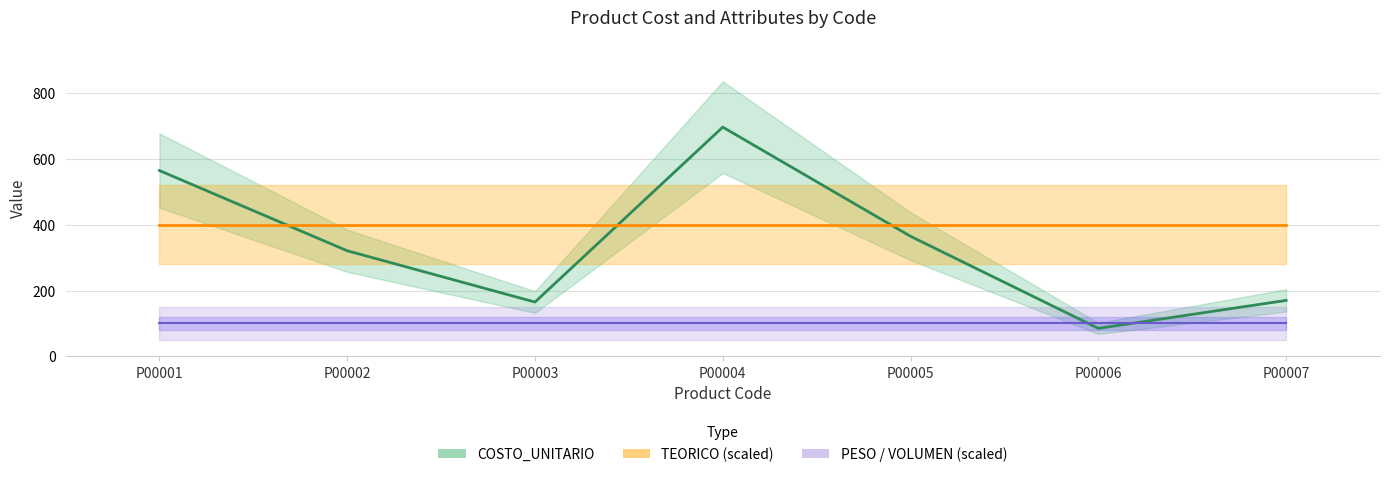

Does the chart display data point markers on the line(s)?

No